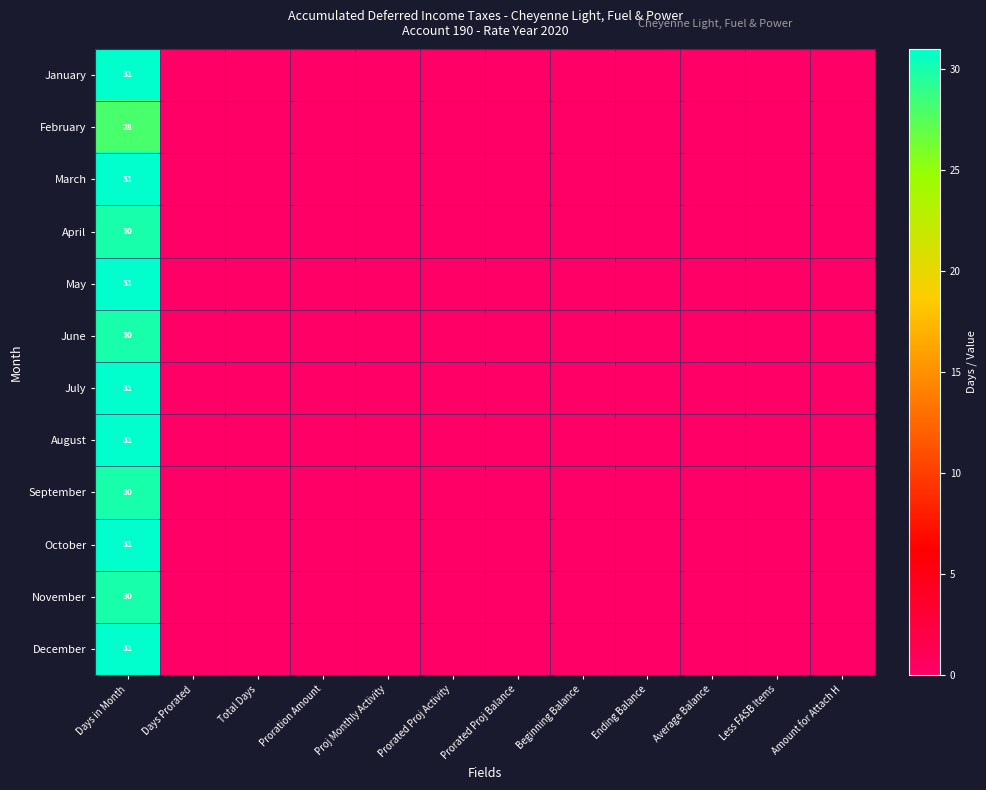

At Beginning Balance, list the series in order from smallest to largest.

January, February, March, April, May, June, July, August, September, October, November, December